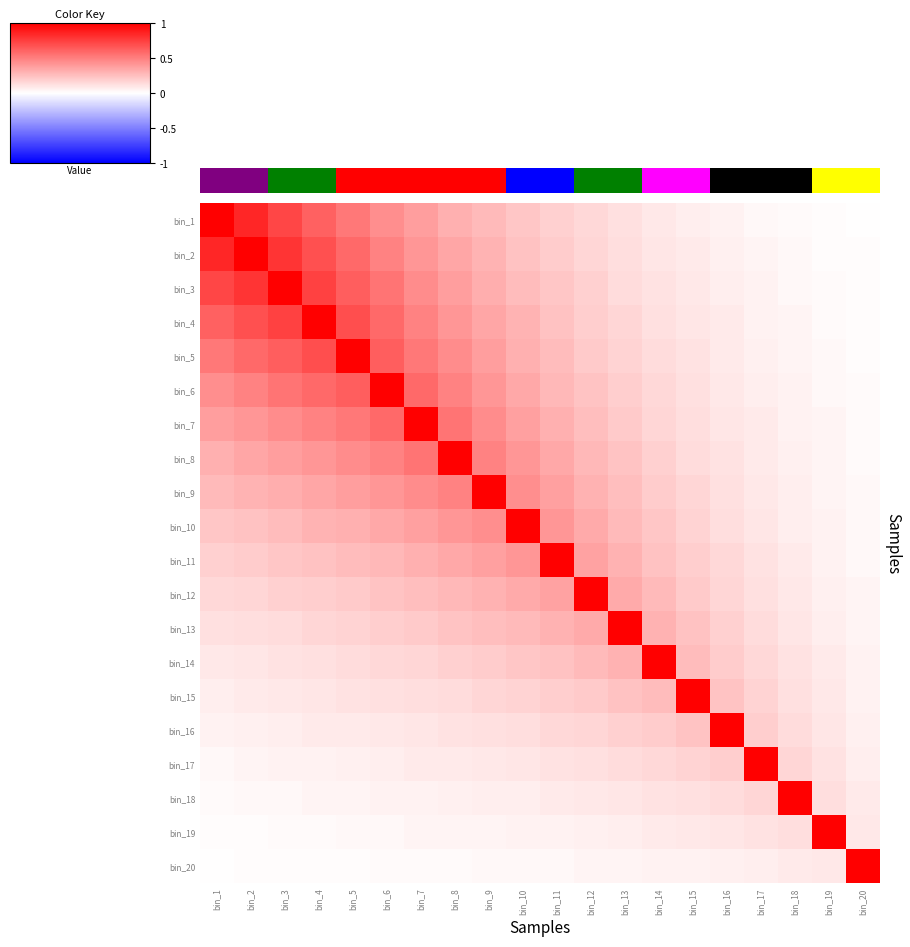

Reading right to left, transcribe all the data shown in this chart.

bin_1: bin_20=0.0	bin_19=0.0	bin_18=0.0	bin_17=0.0	bin_16=0.1	bin_15=0.1	bin_14=0.1	bin_13=0.1	bin_12=0.1	bin_11=0.2	bin_10=0.2	bin_9=0.3	bin_8=0.3	bin_7=0.4	bin_6=0.4	bin_5=0.5	bin_4=0.6	bin_3=0.7	bin_2=0.8	bin_1=1.0
bin_2: bin_20=0.0	bin_19=0.0	bin_18=0.0	bin_17=0.0	bin_16=0.1	bin_15=0.1	bin_14=0.1	bin_13=0.1	bin_12=0.2	bin_11=0.2	bin_10=0.2	bin_9=0.3	bin_8=0.3	bin_7=0.4	bin_6=0.5	bin_5=0.6	bin_4=0.7	bin_3=0.8	bin_2=1.0	bin_1=0.8
bin_3: bin_20=0.0	bin_19=0.0	bin_18=0.0	bin_17=0.1	bin_16=0.1	bin_15=0.1	bin_14=0.1	bin_13=0.1	bin_12=0.2	bin_11=0.2	bin_10=0.3	bin_9=0.3	bin_8=0.4	bin_7=0.5	bin_6=0.5	bin_5=0.6	bin_4=0.7	bin_3=1.0	bin_2=0.8	bin_1=0.7
bin_4: bin_20=0.0	bin_19=0.0	bin_18=0.0	bin_17=0.1	bin_16=0.1	bin_15=0.1	bin_14=0.1	bin_13=0.2	bin_12=0.2	bin_11=0.2	bin_10=0.3	bin_9=0.3	bin_8=0.4	bin_7=0.5	bin_6=0.6	bin_5=0.7	bin_4=1.0	bin_3=0.7	bin_2=0.7	bin_1=0.6
bin_5: bin_20=0.0	bin_19=0.0	bin_18=0.0	bin_17=0.1	bin_16=0.1	bin_15=0.1	bin_14=0.1	bin_13=0.2	bin_12=0.2	bin_11=0.3	bin_10=0.3	bin_9=0.4	bin_8=0.5	bin_7=0.5	bin_6=0.6	bin_5=1.0	bin_4=0.7	bin_3=0.6	bin_2=0.6	bin_1=0.5
bin_6: bin_20=0.0	bin_19=0.0	bin_18=0.1	bin_17=0.1	bin_16=0.1	bin_15=0.1	bin_14=0.1	bin_13=0.2	bin_12=0.2	bin_11=0.3	bin_10=0.3	bin_9=0.4	bin_8=0.5	bin_7=0.6	bin_6=1.0	bin_5=0.6	bin_4=0.6	bin_3=0.5	bin_2=0.5	bin_1=0.4
bin_7: bin_20=0.0	bin_19=0.0	bin_18=0.1	bin_17=0.1	bin_16=0.1	bin_15=0.1	bin_14=0.2	bin_13=0.2	bin_12=0.2	bin_11=0.3	bin_10=0.4	bin_9=0.5	bin_8=0.5	bin_7=1.0	bin_6=0.6	bin_5=0.5	bin_4=0.5	bin_3=0.5	bin_2=0.4	bin_1=0.4
bin_8: bin_20=0.0	bin_19=0.0	bin_18=0.1	bin_17=0.1	bin_16=0.1	bin_15=0.1	bin_14=0.2	bin_13=0.2	bin_12=0.3	bin_11=0.3	bin_10=0.4	bin_9=0.5	bin_8=1.0	bin_7=0.5	bin_6=0.5	bin_5=0.5	bin_4=0.4	bin_3=0.4	bin_2=0.3	bin_1=0.3
bin_9: bin_20=0.0	bin_19=0.0	bin_18=0.1	bin_17=0.1	bin_16=0.1	bin_15=0.2	bin_14=0.2	bin_13=0.2	bin_12=0.3	bin_11=0.4	bin_10=0.4	bin_9=1.0	bin_8=0.5	bin_7=0.5	bin_6=0.4	bin_5=0.4	bin_4=0.3	bin_3=0.3	bin_2=0.3	bin_1=0.3
bin_10: bin_20=0.0	bin_19=0.1	bin_18=0.1	bin_17=0.1	bin_16=0.1	bin_15=0.2	bin_14=0.2	bin_13=0.3	bin_12=0.3	bin_11=0.4	bin_10=1.0	bin_9=0.4	bin_8=0.4	bin_7=0.4	bin_6=0.3	bin_5=0.3	bin_4=0.3	bin_3=0.3	bin_2=0.2	bin_1=0.2
bin_11: bin_20=0.0	bin_19=0.1	bin_18=0.1	bin_17=0.1	bin_16=0.1	bin_15=0.2	bin_14=0.2	bin_13=0.3	bin_12=0.4	bin_11=1.0	bin_10=0.4	bin_9=0.4	bin_8=0.3	bin_7=0.3	bin_6=0.3	bin_5=0.3	bin_4=0.2	bin_3=0.2	bin_2=0.2	bin_1=0.2
bin_12: bin_20=0.0	bin_19=0.1	bin_18=0.1	bin_17=0.1	bin_16=0.2	bin_15=0.2	bin_14=0.3	bin_13=0.3	bin_12=1.0	bin_11=0.4	bin_10=0.3	bin_9=0.3	bin_8=0.3	bin_7=0.2	bin_6=0.2	bin_5=0.2	bin_4=0.2	bin_3=0.2	bin_2=0.2	bin_1=0.1
bin_13: bin_20=0.0	bin_19=0.1	bin_18=0.1	bin_17=0.1	bin_16=0.2	bin_15=0.2	bin_14=0.3	bin_13=1.0	bin_12=0.3	bin_11=0.3	bin_10=0.3	bin_9=0.2	bin_8=0.2	bin_7=0.2	bin_6=0.2	bin_5=0.2	bin_4=0.2	bin_3=0.1	bin_2=0.1	bin_1=0.1
bin_14: bin_20=0.1	bin_19=0.1	bin_18=0.1	bin_17=0.1	bin_16=0.2	bin_15=0.3	bin_14=1.0	bin_13=0.3	bin_12=0.3	bin_11=0.2	bin_10=0.2	bin_9=0.2	bin_8=0.2	bin_7=0.2	bin_6=0.1	bin_5=0.1	bin_4=0.1	bin_3=0.1	bin_2=0.1	bin_1=0.1
bin_15: bin_20=0.1	bin_19=0.1	bin_18=0.1	bin_17=0.2	bin_16=0.2	bin_15=1.0	bin_14=0.3	bin_13=0.2	bin_12=0.2	bin_11=0.2	bin_10=0.2	bin_9=0.2	bin_8=0.1	bin_7=0.1	bin_6=0.1	bin_5=0.1	bin_4=0.1	bin_3=0.1	bin_2=0.1	bin_1=0.1
bin_16: bin_20=0.1	bin_19=0.1	bin_18=0.1	bin_17=0.2	bin_16=1.0	bin_15=0.2	bin_14=0.2	bin_13=0.2	bin_12=0.2	bin_11=0.1	bin_10=0.1	bin_9=0.1	bin_8=0.1	bin_7=0.1	bin_6=0.1	bin_5=0.1	bin_4=0.1	bin_3=0.1	bin_2=0.1	bin_1=0.1
bin_17: bin_20=0.1	bin_19=0.1	bin_18=0.2	bin_17=1.0	bin_16=0.2	bin_15=0.2	bin_14=0.1	bin_13=0.1	bin_12=0.1	bin_11=0.1	bin_10=0.1	bin_9=0.1	bin_8=0.1	bin_7=0.1	bin_6=0.1	bin_5=0.1	bin_4=0.1	bin_3=0.1	bin_2=0.0	bin_1=0.0
bin_18: bin_20=0.1	bin_19=0.1	bin_18=1.0	bin_17=0.2	bin_16=0.1	bin_15=0.1	bin_14=0.1	bin_13=0.1	bin_12=0.1	bin_11=0.1	bin_10=0.1	bin_9=0.1	bin_8=0.1	bin_7=0.1	bin_6=0.1	bin_5=0.0	bin_4=0.0	bin_3=0.0	bin_2=0.0	bin_1=0.0
bin_19: bin_20=0.1	bin_19=1.0	bin_18=0.1	bin_17=0.1	bin_16=0.1	bin_15=0.1	bin_14=0.1	bin_13=0.1	bin_12=0.1	bin_11=0.1	bin_10=0.1	bin_9=0.0	bin_8=0.0	bin_7=0.0	bin_6=0.0	bin_5=0.0	bin_4=0.0	bin_3=0.0	bin_2=0.0	bin_1=0.0
bin_20: bin_20=1.0	bin_19=0.1	bin_18=0.1	bin_17=0.1	bin_16=0.1	bin_15=0.1	bin_14=0.1	bin_13=0.0	bin_12=0.0	bin_11=0.0	bin_10=0.0	bin_9=0.0	bin_8=0.0	bin_7=0.0	bin_6=0.0	bin_5=0.0	bin_4=0.0	bin_3=0.0	bin_2=0.0	bin_1=0.0